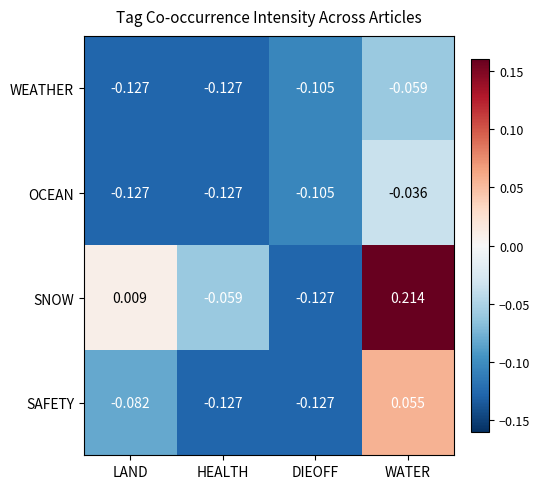

What is the difference between the highest and lowest values at WATER?

0.3